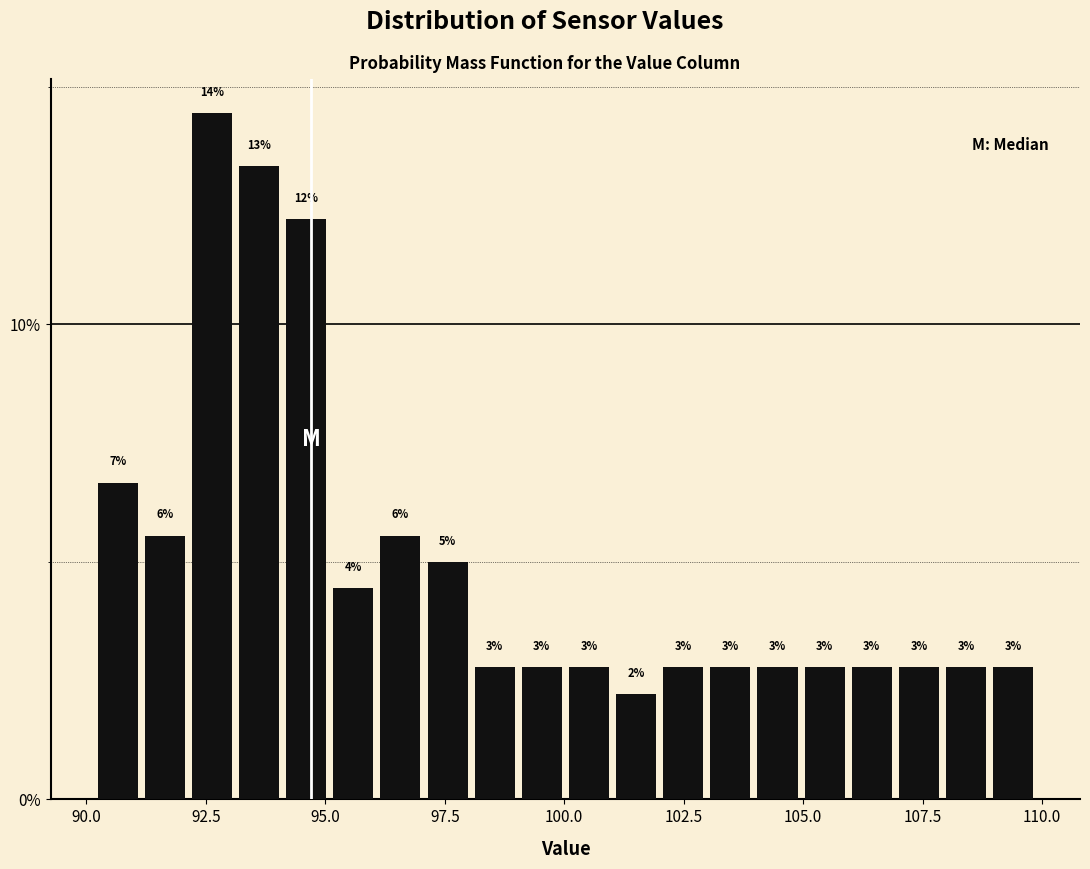

Read against the x-axis, roughly where is the centre of the tallest bar?

92.5